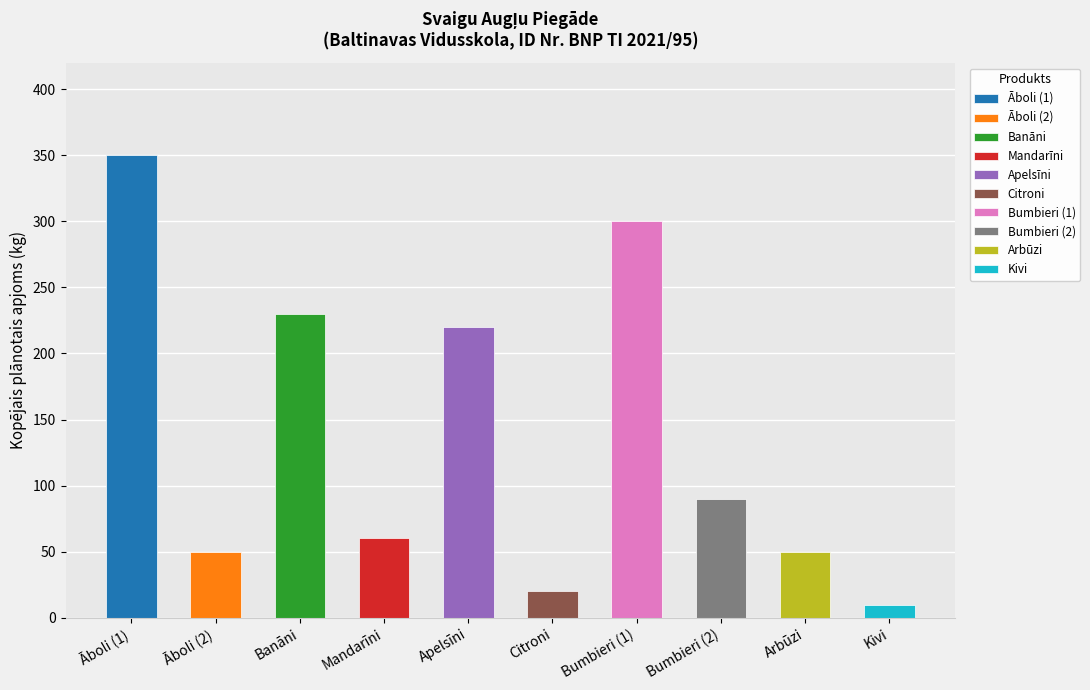

Reading left to right, what are all the values shown in this chart?

Āboli (1)=350	Āboli (2)=50	Banāni=230	Mandarīni=60	Apelsīni=220	Citroni=20	Bumbieri (1)=300	Bumbieri (2)=90	Arbūzi=50	Kivi=10